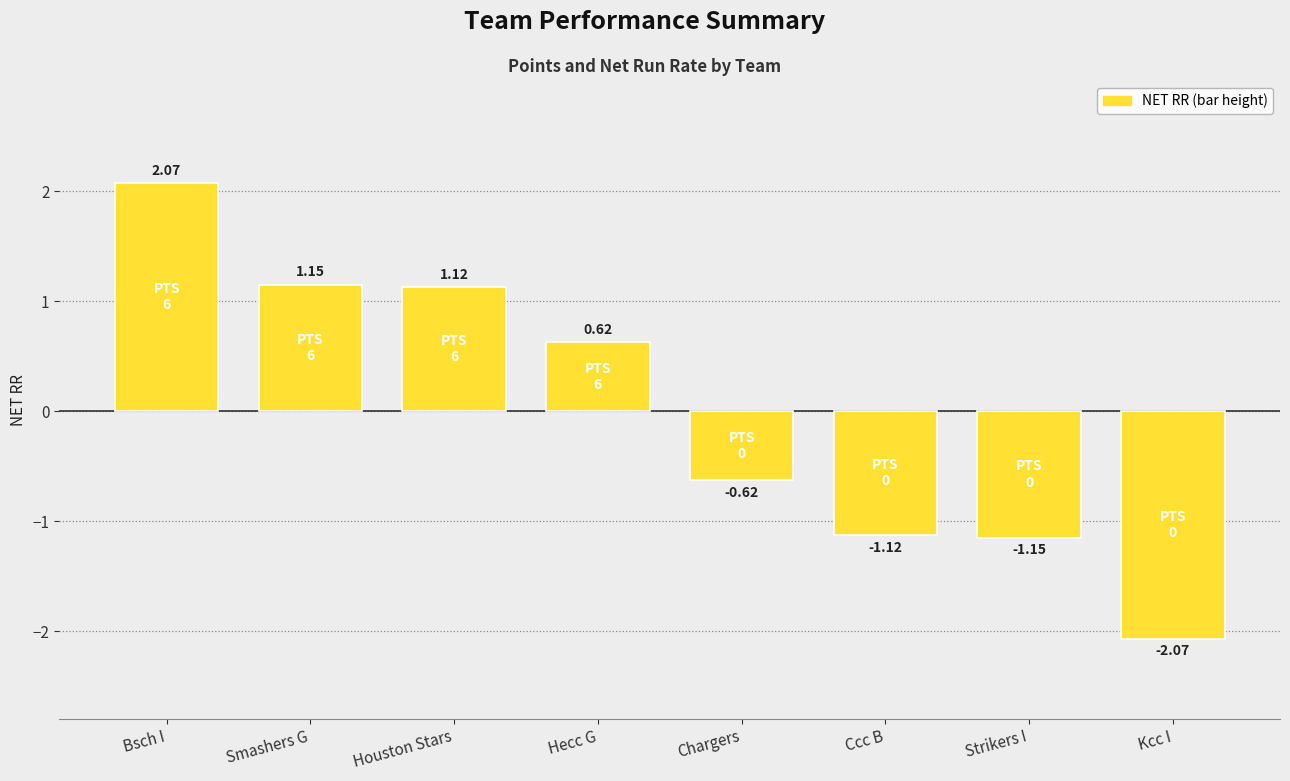

At which label does the data first exceed 0?

Bsch I